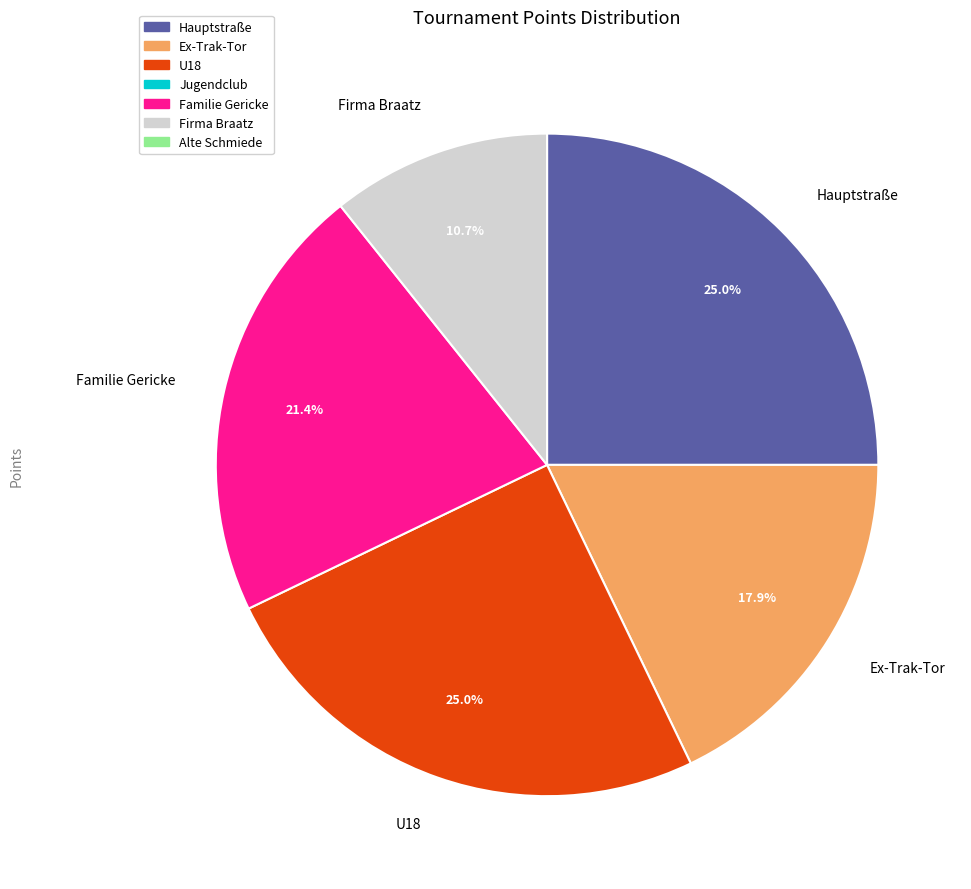

To the nearest percent, what is the combined percentage of Hauptstraße and Firma Braatz?

36%